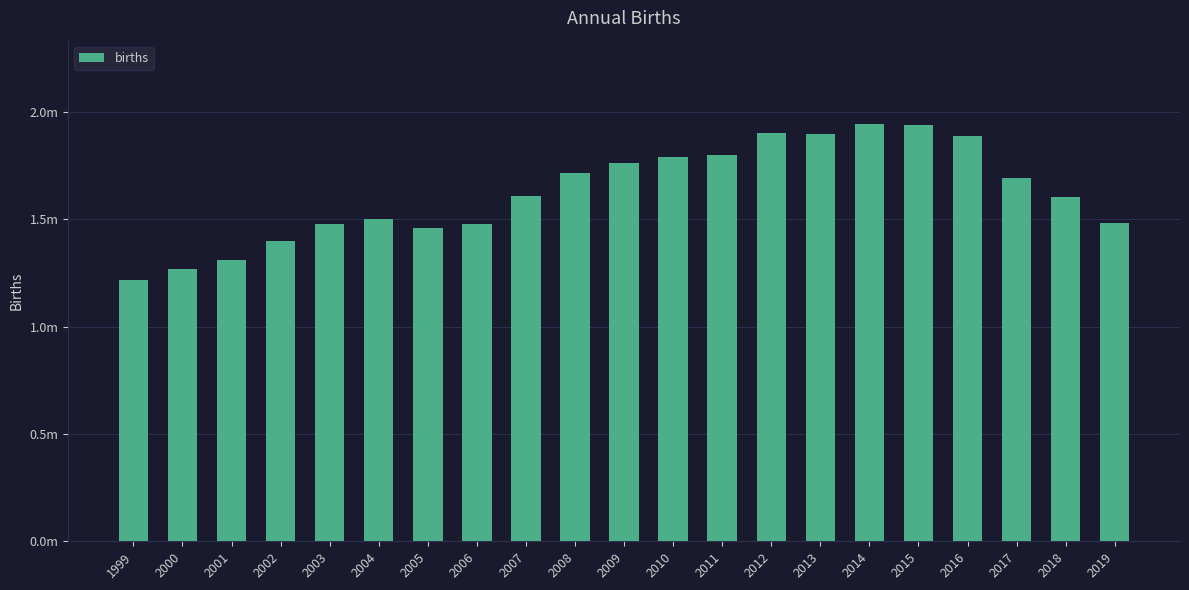

How many values are below 1610122?

10